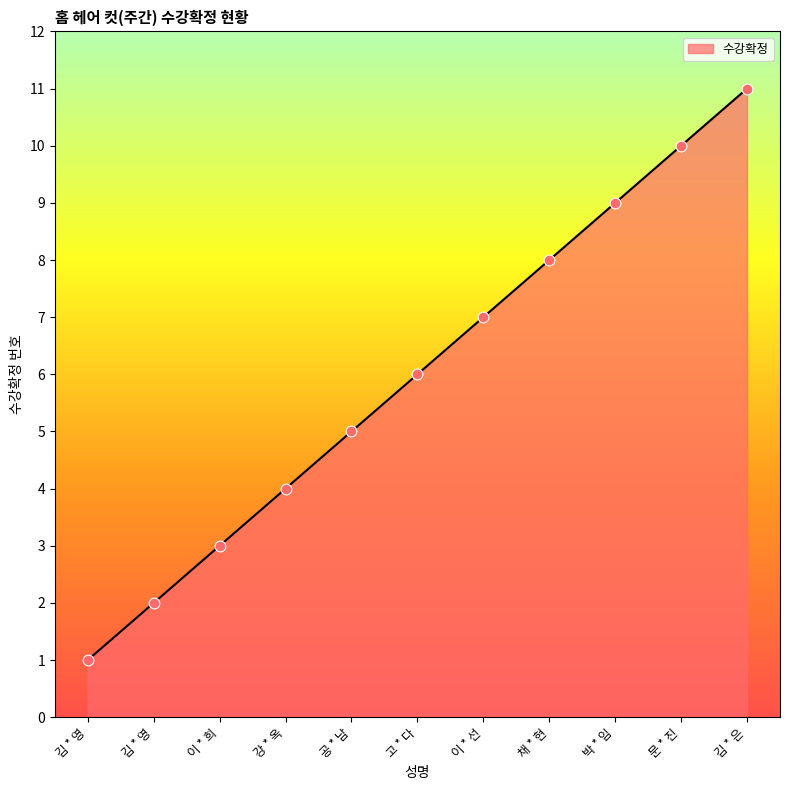

What is the ratio of the value at 이 * 희 to the value at 채 * 현?

0.4